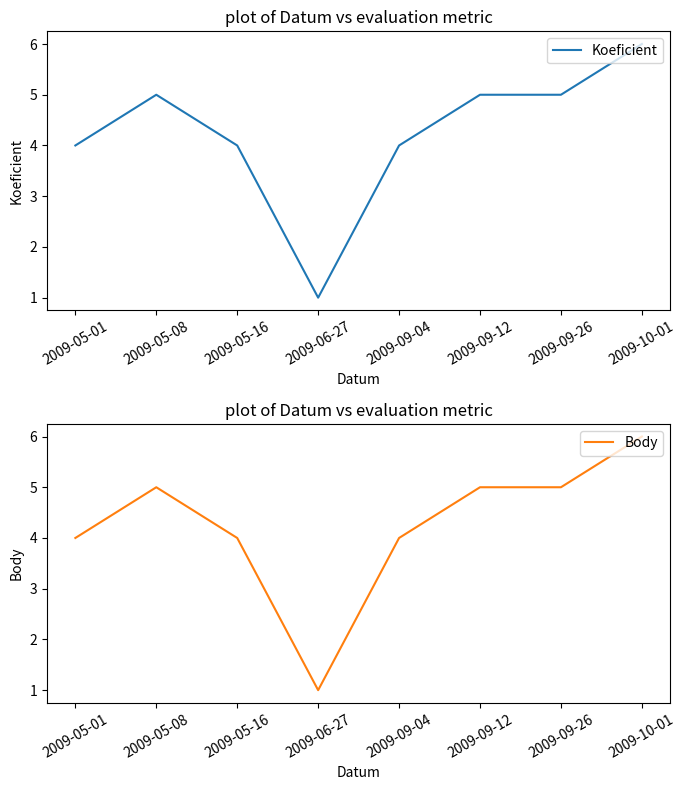

At which category does Koeficient reach its first local peak?

2009-05-08